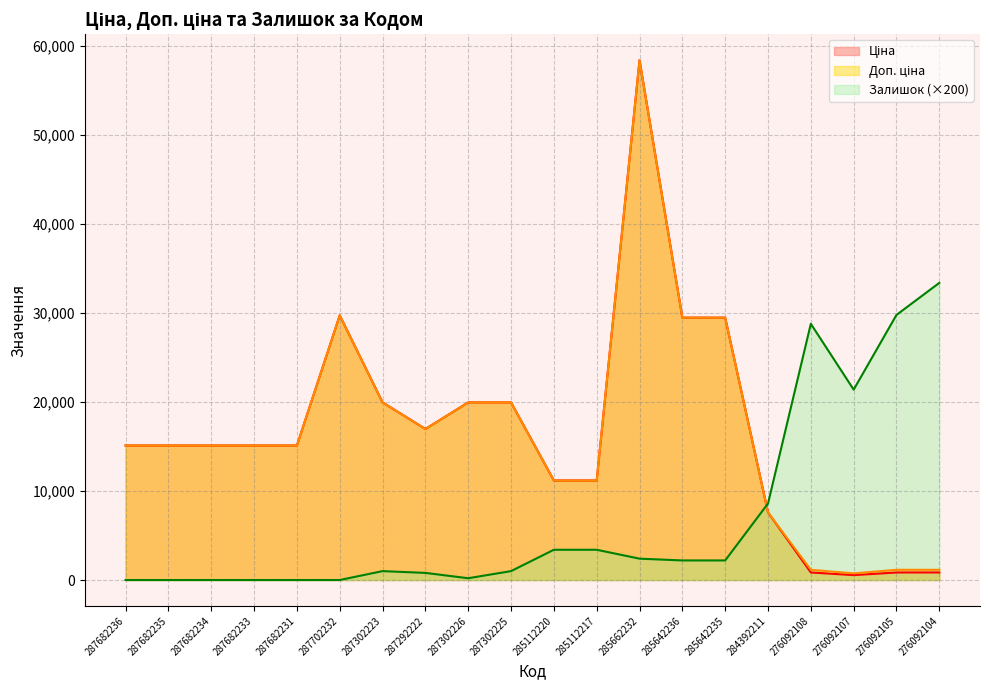

What is the difference between the Доп. ціна values at 285642235 and 284392211?

21895.0